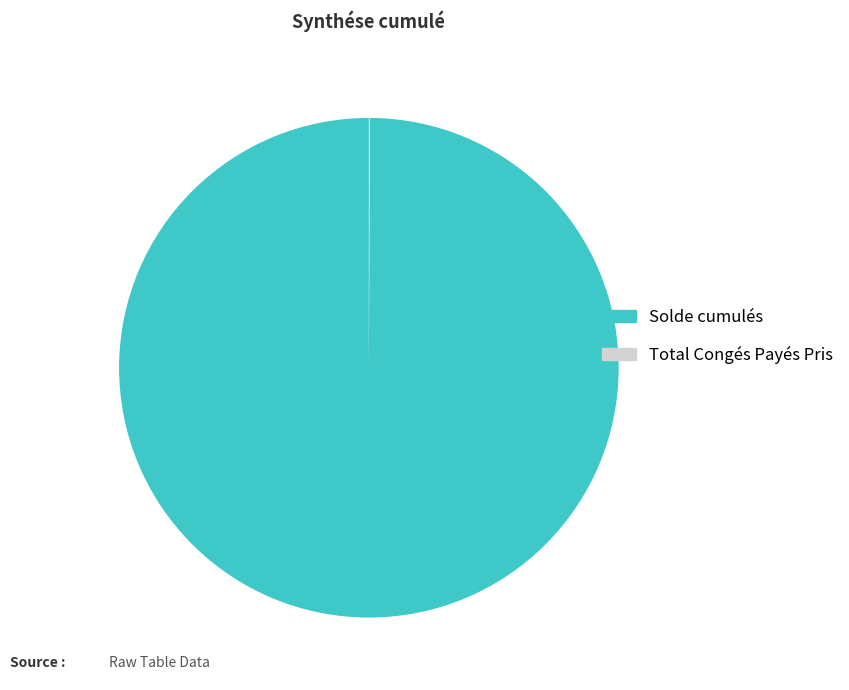

Which category accounts for the majority?

Solde cumulés